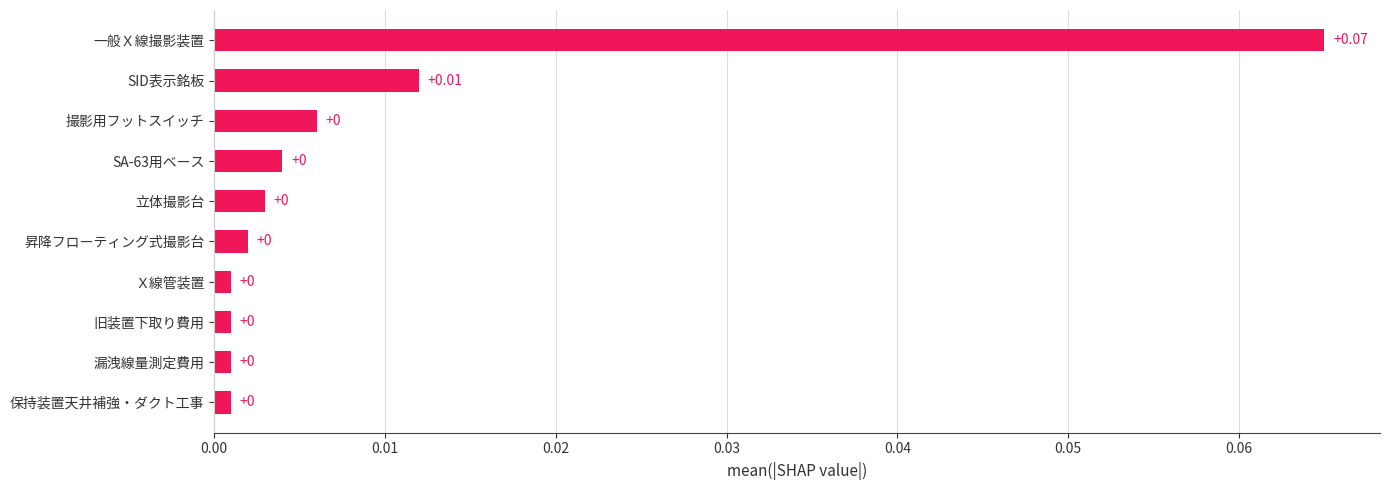

Which label corresponds to the largest value in the chart?

一般Ｘ線撮影装置